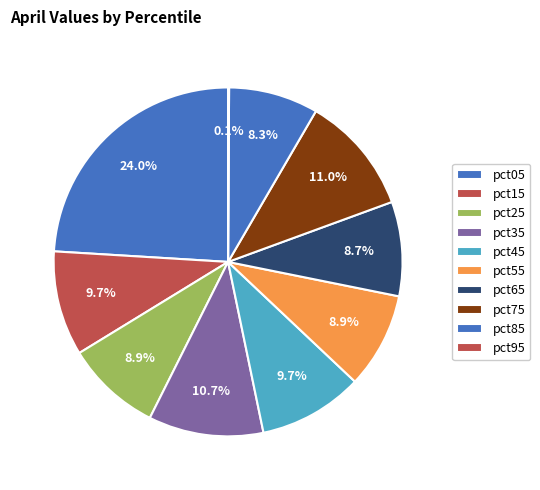

Is it true that pct35 is 11% of the pie?

True